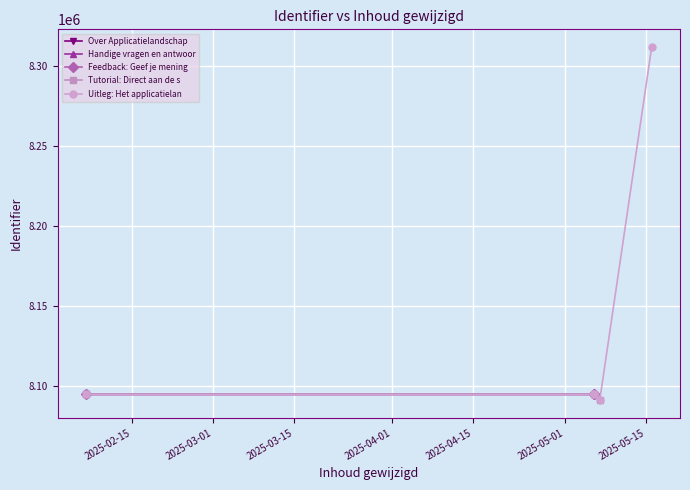

True or false: the data shows 13106792 at 2025-02-07.

False